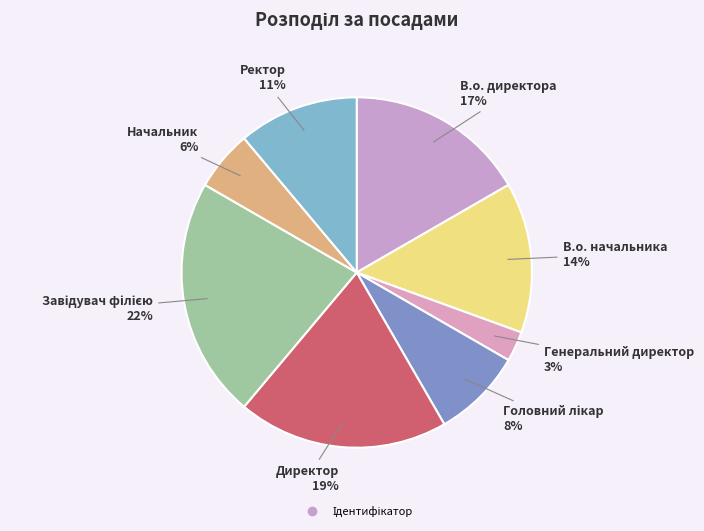

How many slices are in this pie chart?

8